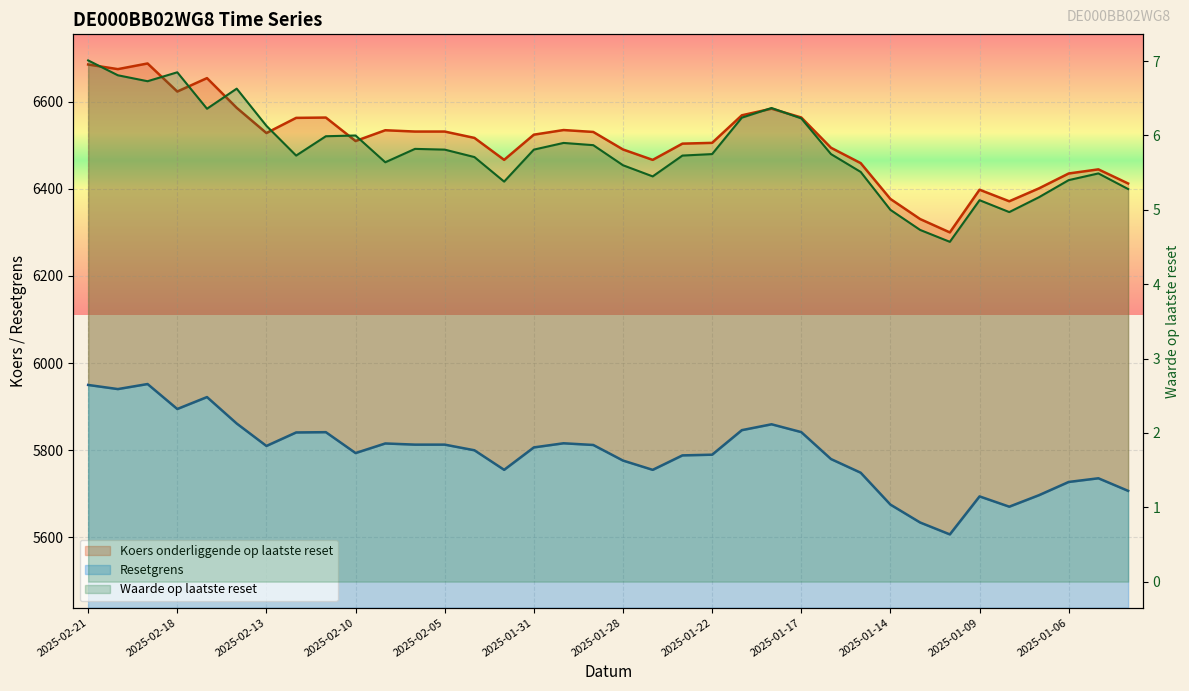

What is the average value of the Waarde op laatste reset series?

5.8